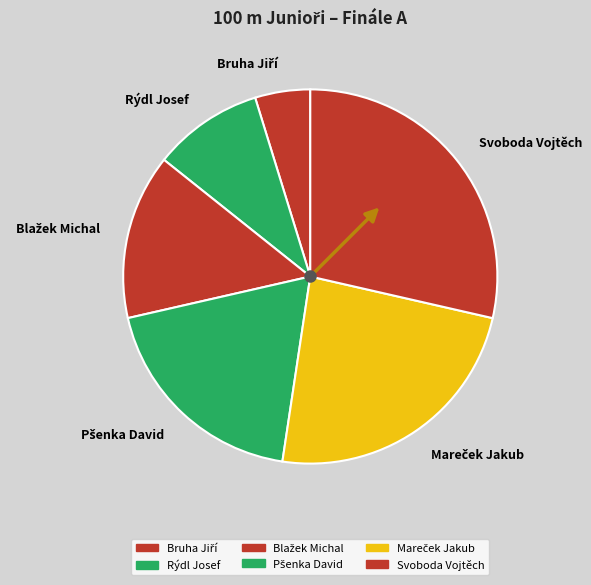

Do Rýdl Josef and Svoboda Vojtěch together represent more than half of the pie?

No